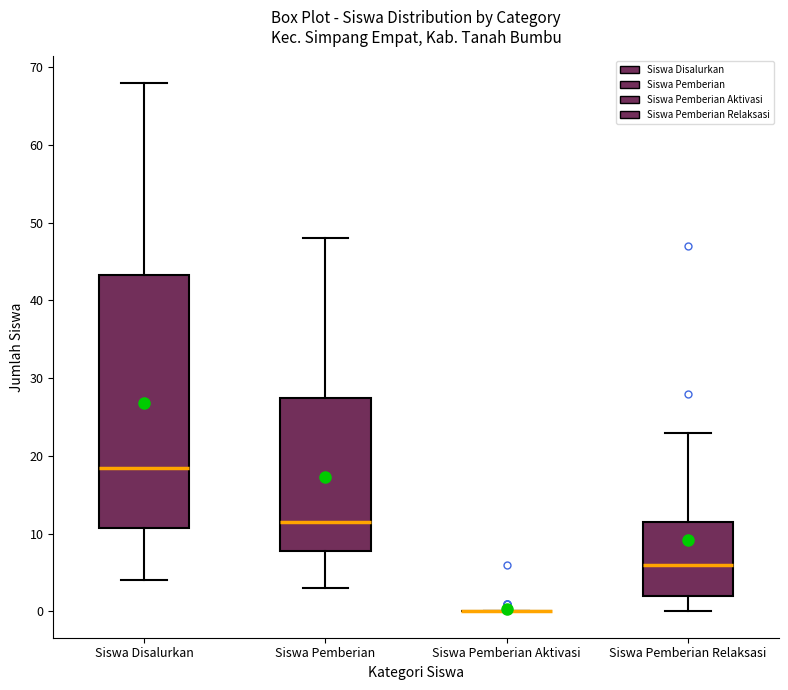

Which box is the tallest, from its lower edge to its upper edge?

Siswa Disalurkan